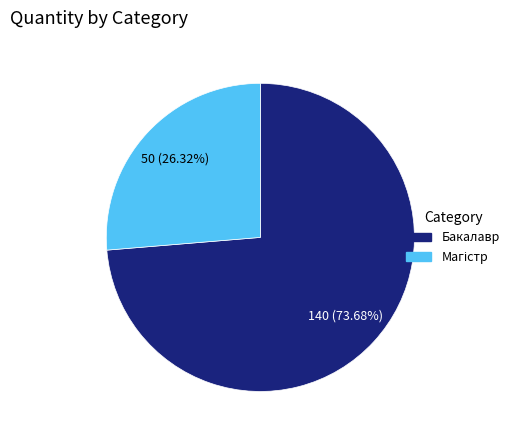

What is the majority slice?

Бакалавр